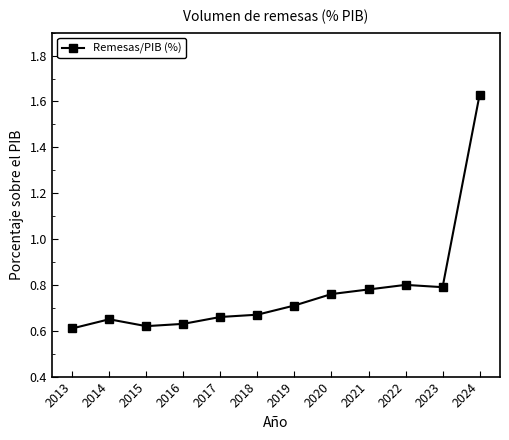

At which category does the data reach its first local peak?

2014